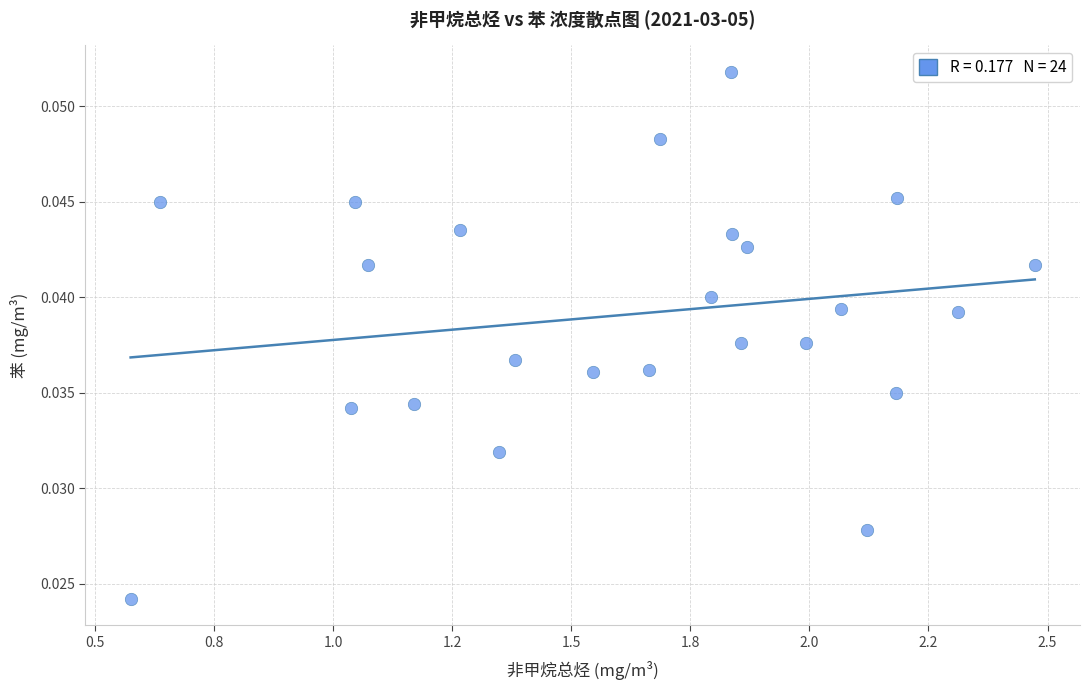

What is the range of X values (max minus min)?

1.9